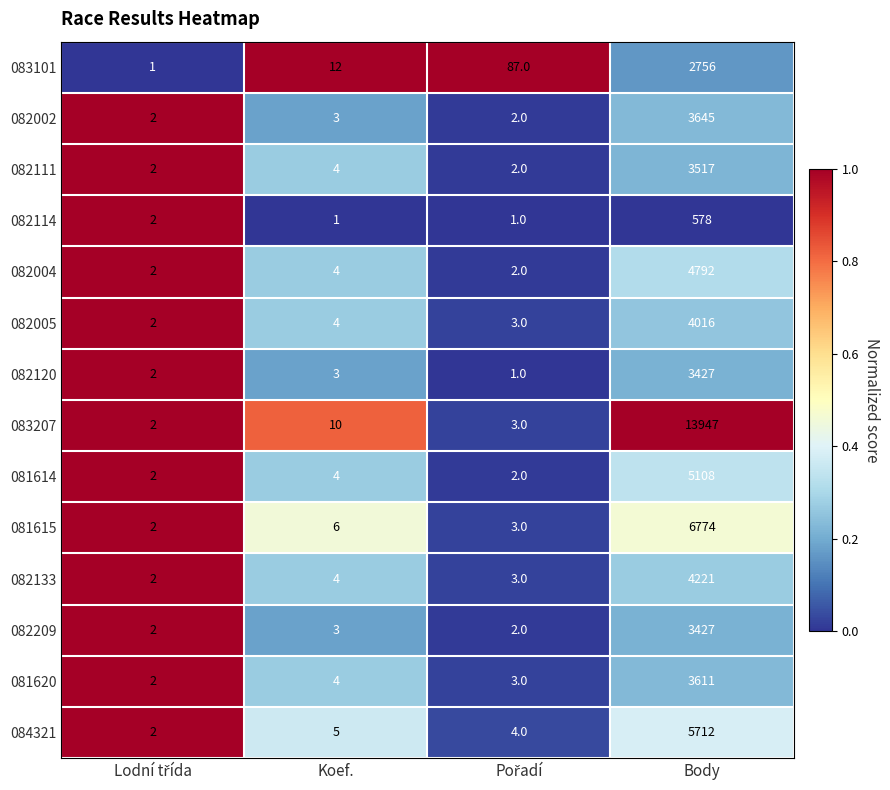

Which series has the widest spread of values?

083207